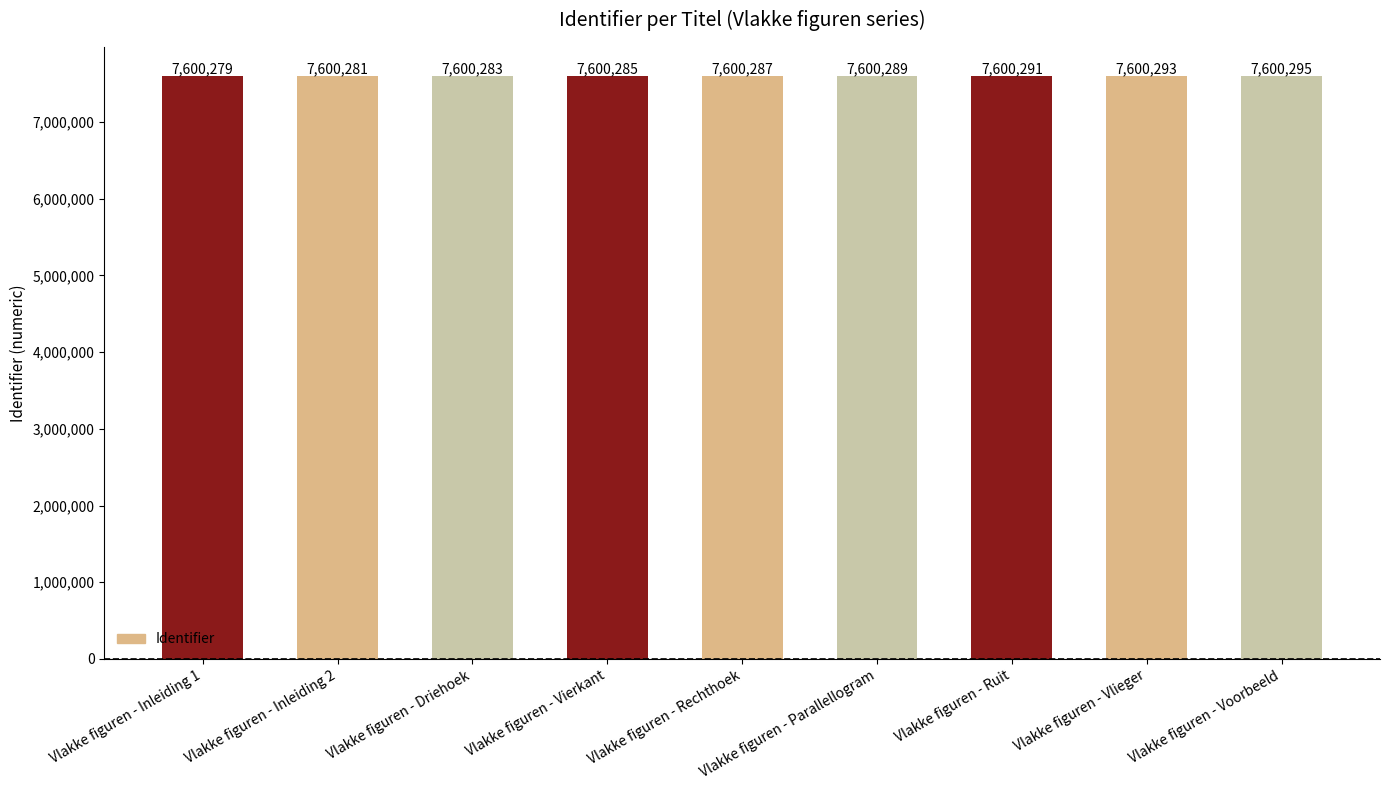

Where is the data nearest to the value 7600287?

Vlakke figuren - Rechthoek